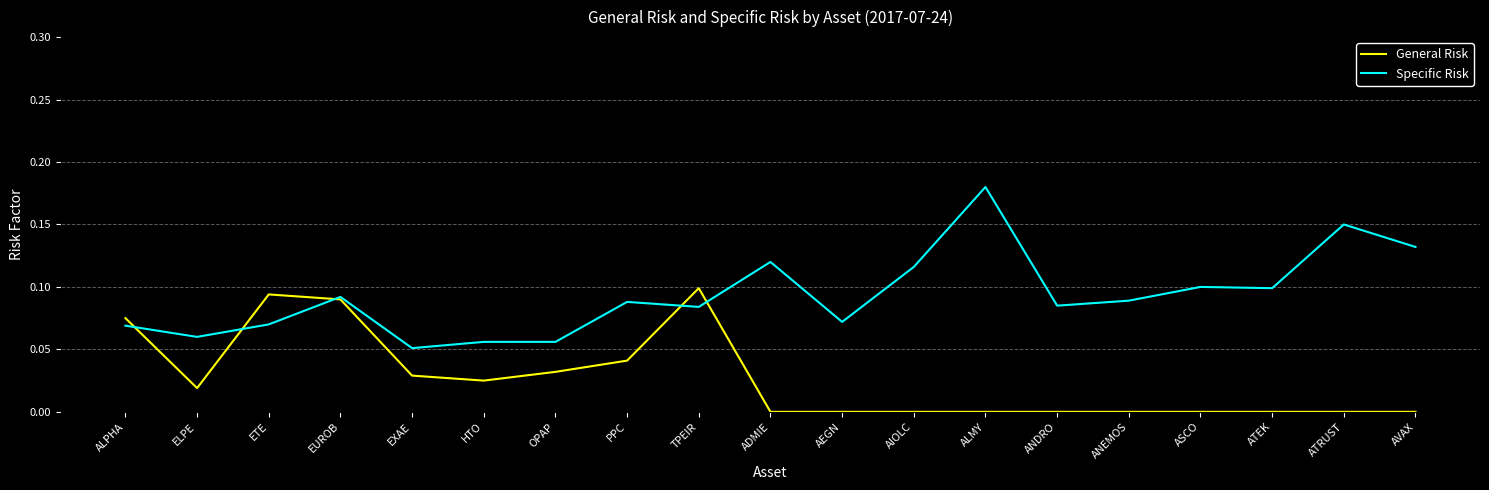

Which series has the largest total across all categories?

Specific Risk